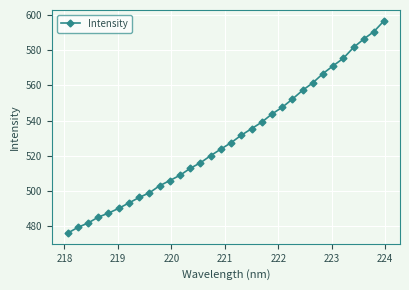

What is the difference between the second highest and minimum values?

114.7